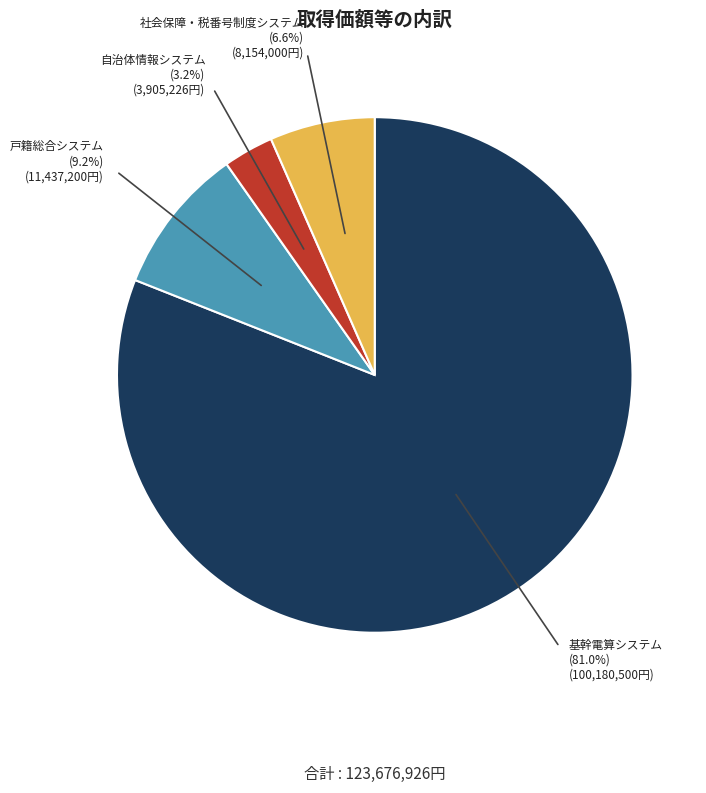

Is there any slice that represents more than half of the pie?

Yes